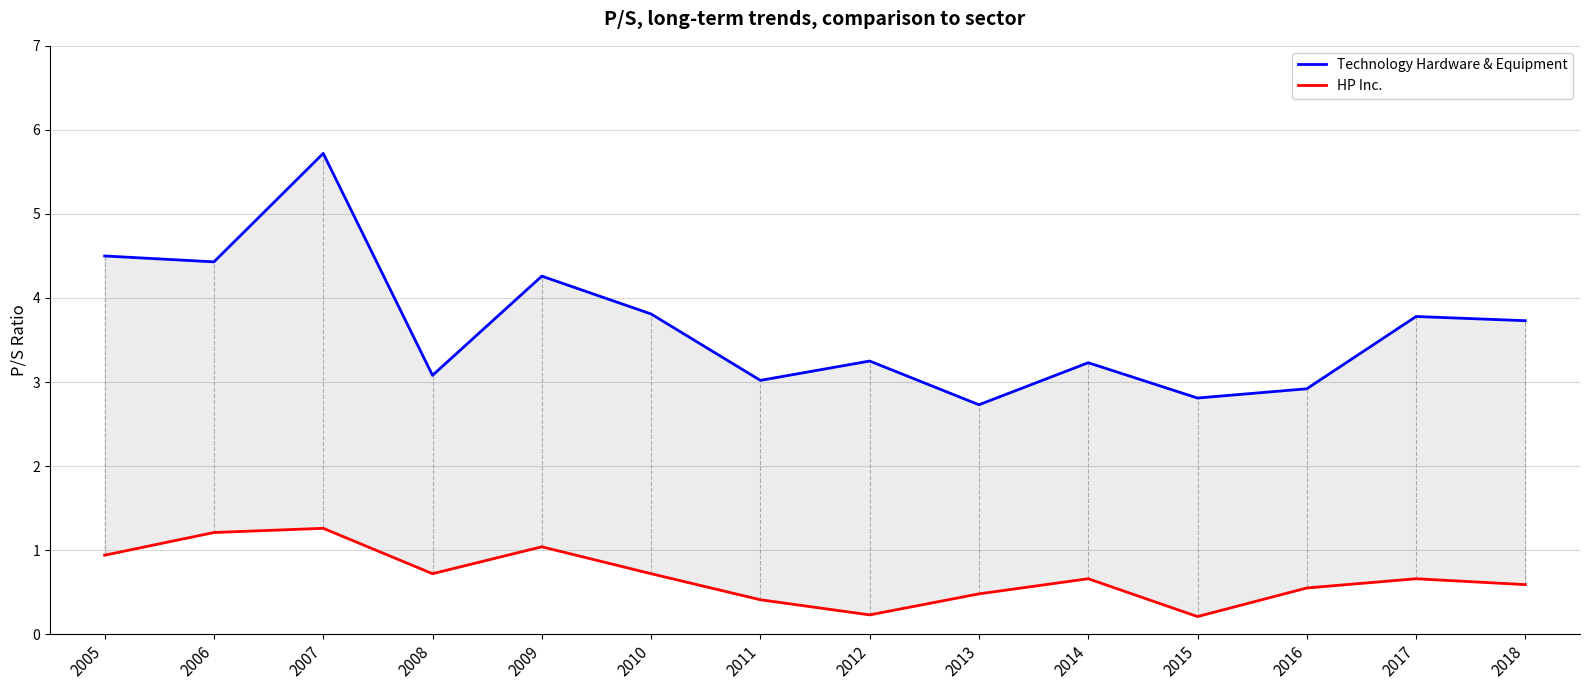

True or false: Technology Hardware & Equipment has a value of 2.9 at 2016.

True